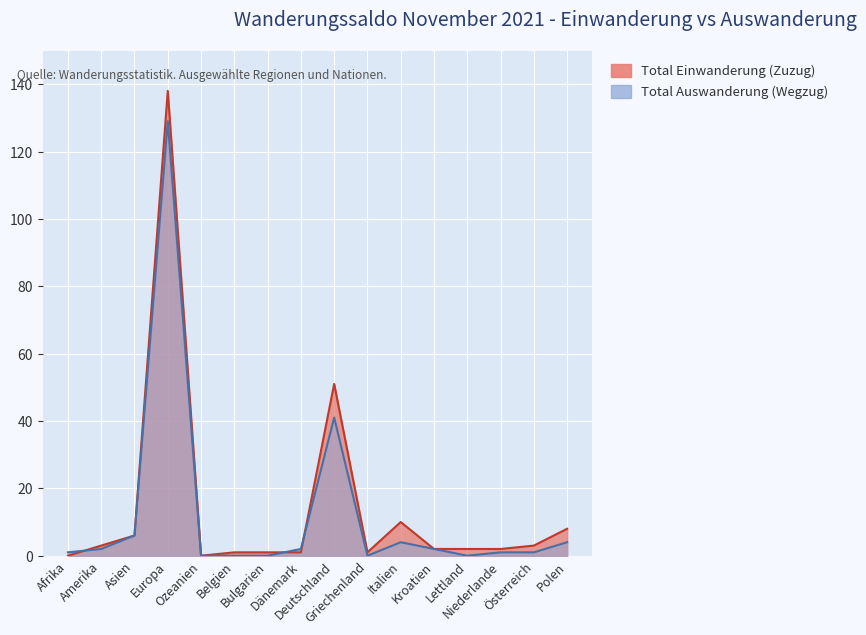

How many intersections are there between Total Einwanderung (Zuzug) and Total Auswanderung (Wegzug)?

3